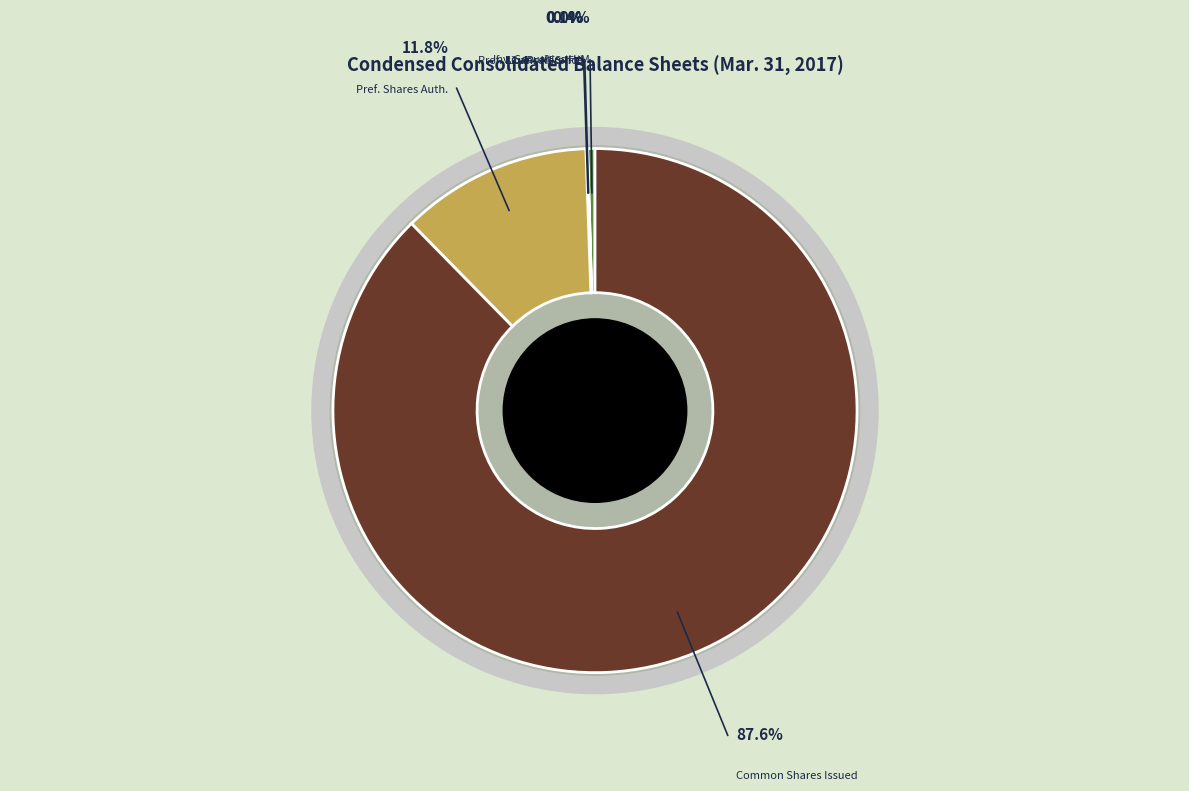

Rank the categories by value from highest to lowest.

Common stock, number of shares issued, Preferred stock, number of shares authorized, Investment securities held to maturity, Preferred stock, liquidation preference, Loans held for sale, fair value